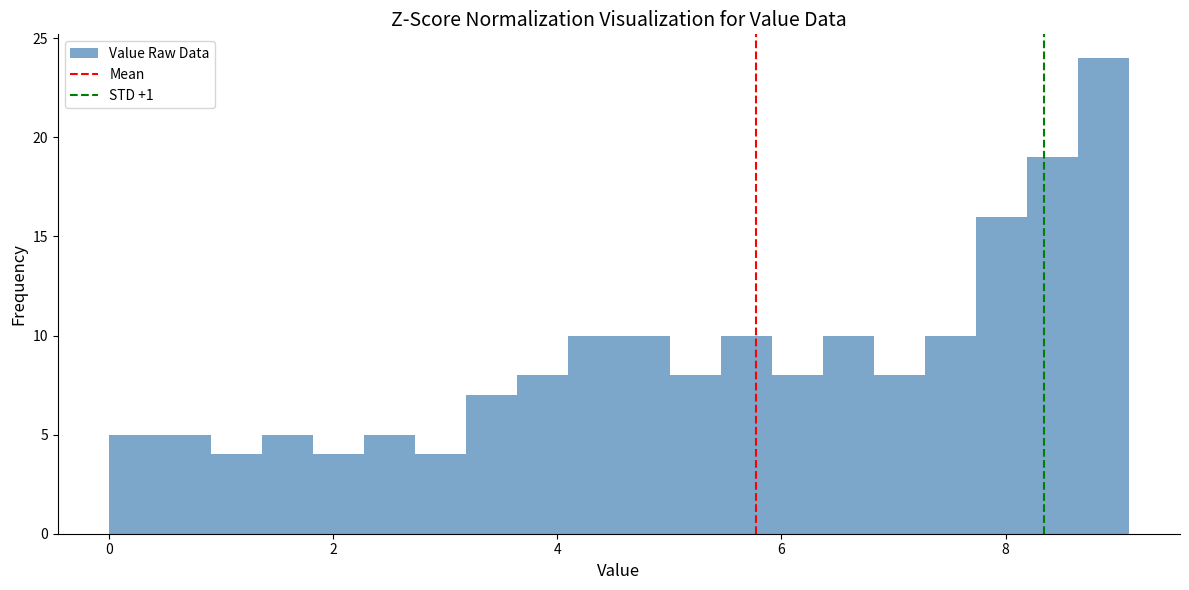

Read against the x-axis, roughly where is the centre of the tallest bar?

8.8